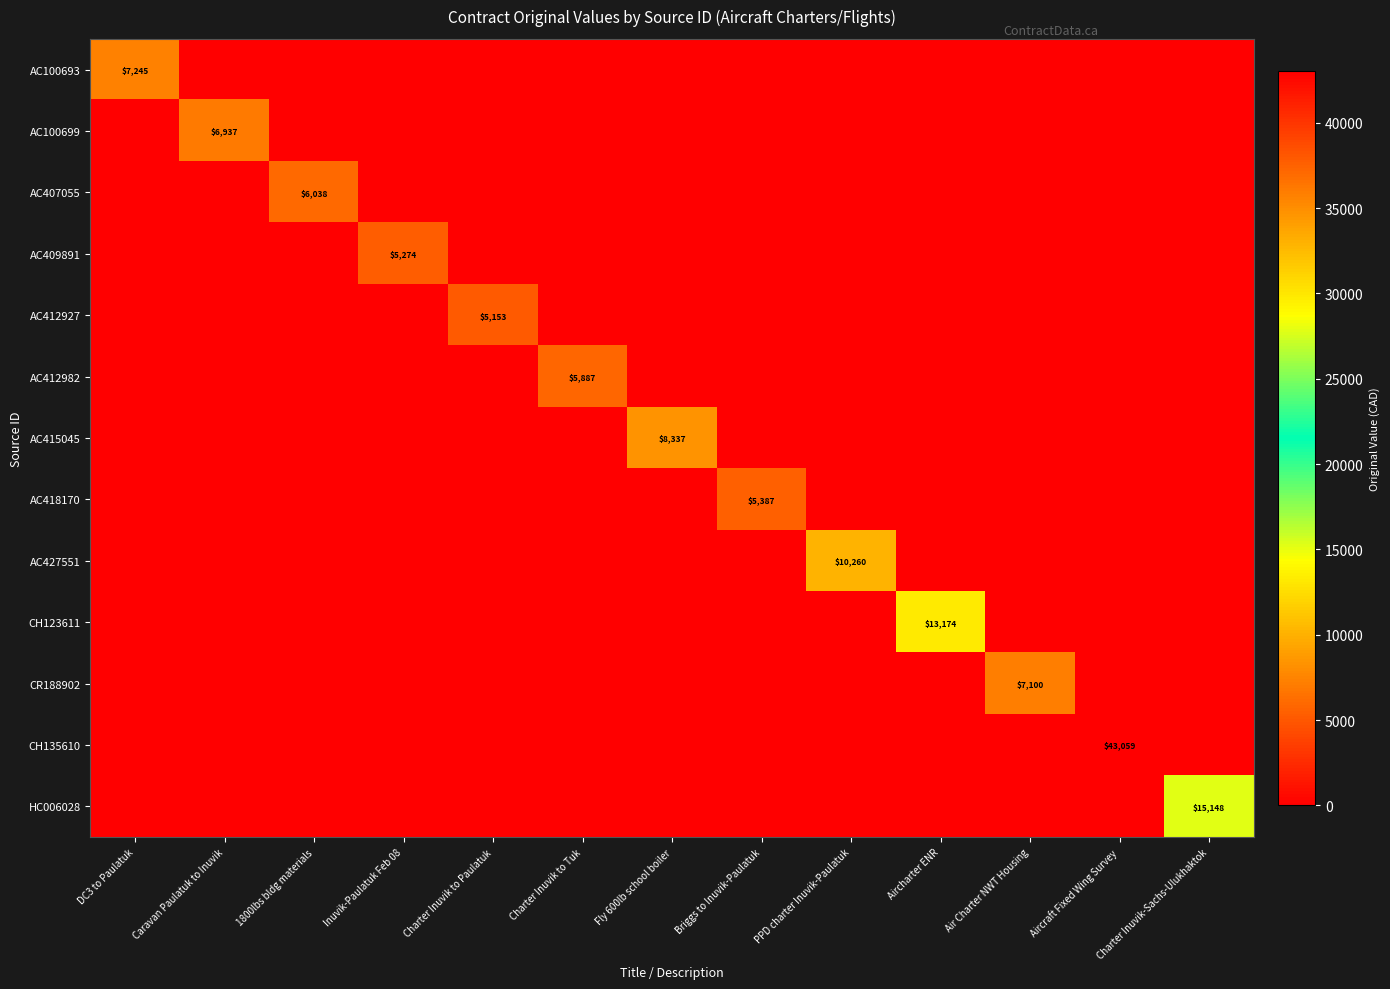

True or false: CH135610 has a value of -25261.3 at Aircharter ENR.

False